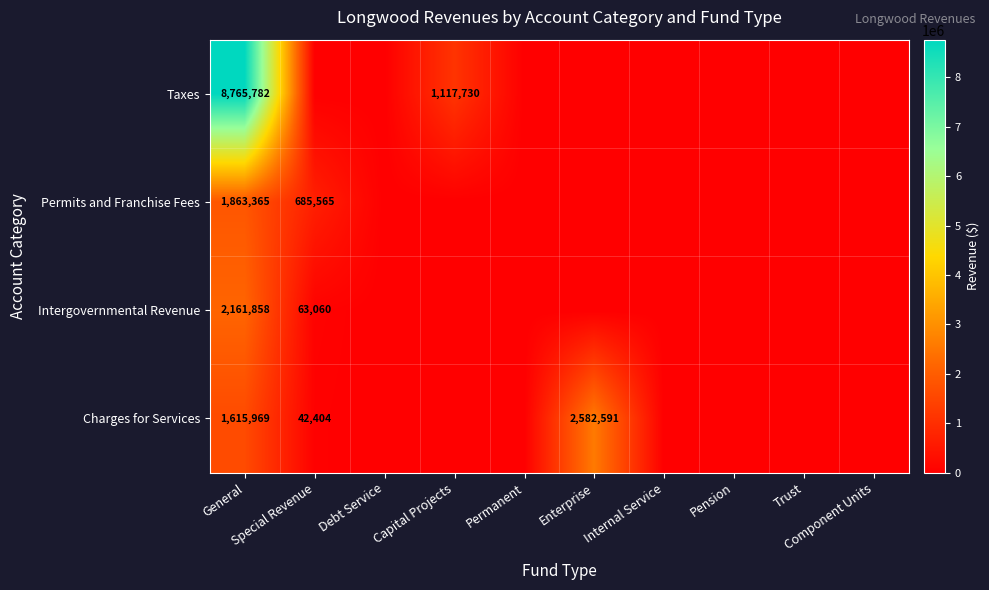

What is the total value across all series at Capital Projects?

1117730